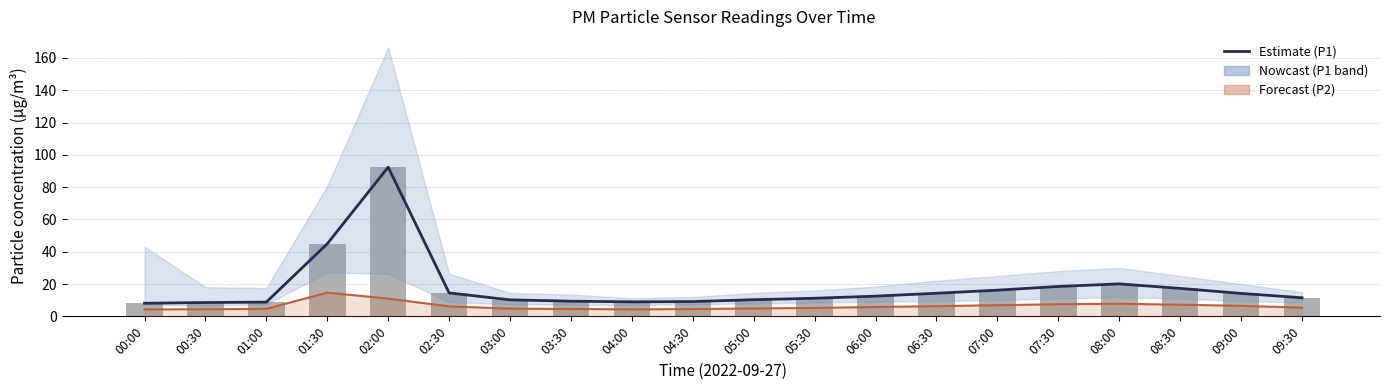

What is the value of the P2 estimate bar at the 15th from the left?

6.9